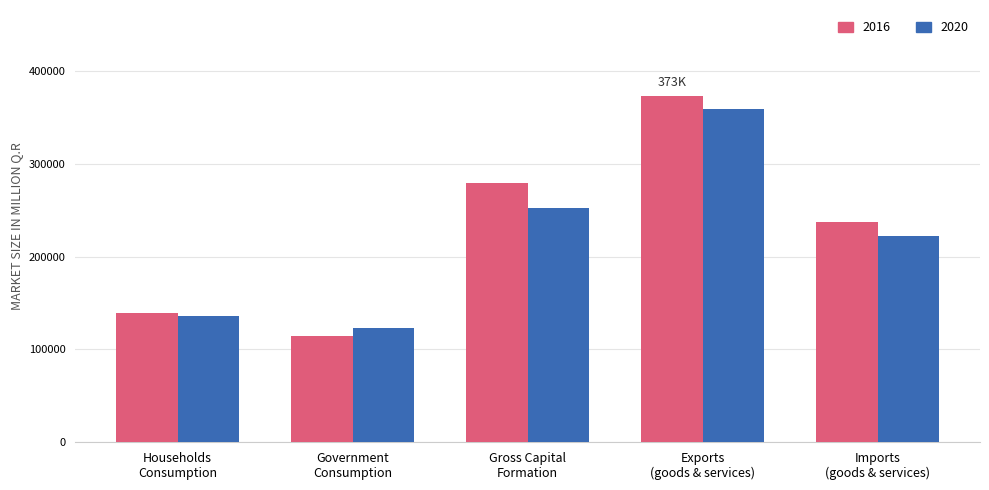

List the series in order of their peak value, highest first.

2016, 2020